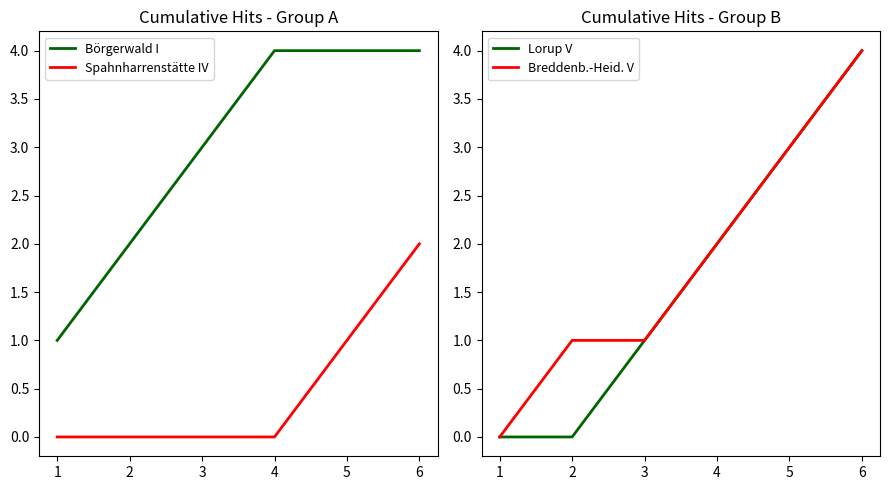

Which series has the largest range (max minus min)?

Lorup V